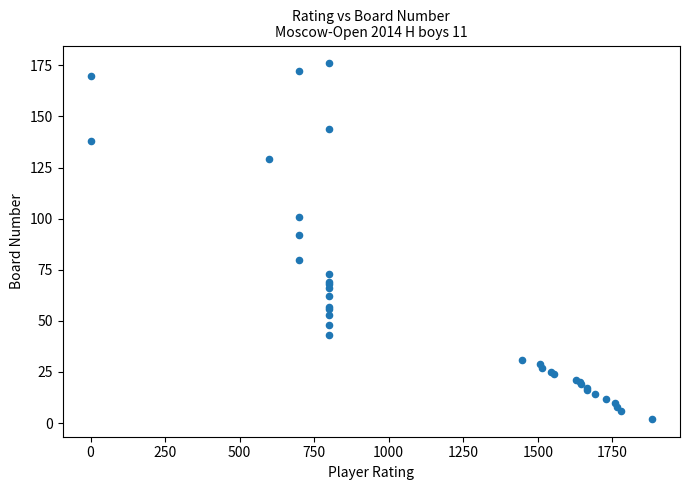

What Y value in the scatter plot is closest to 89?

92